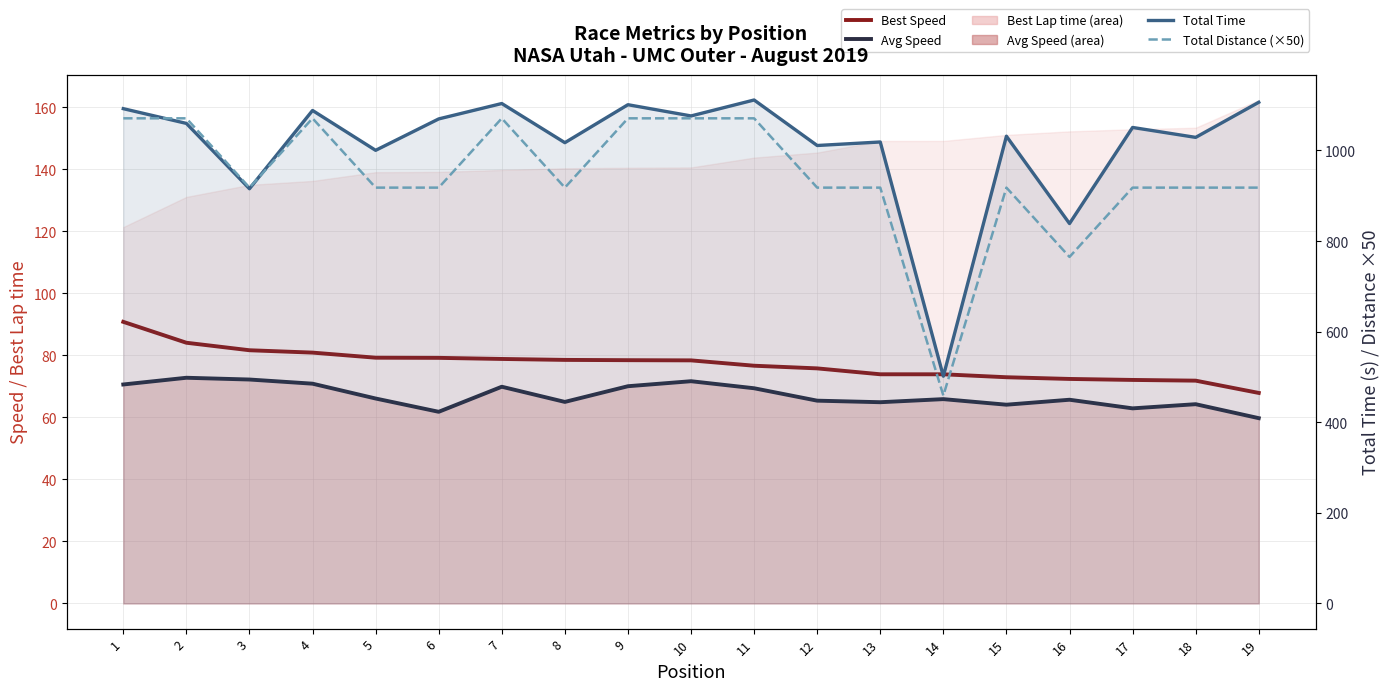

True or false: Best Speed has more than 2 interior local peaks.

False